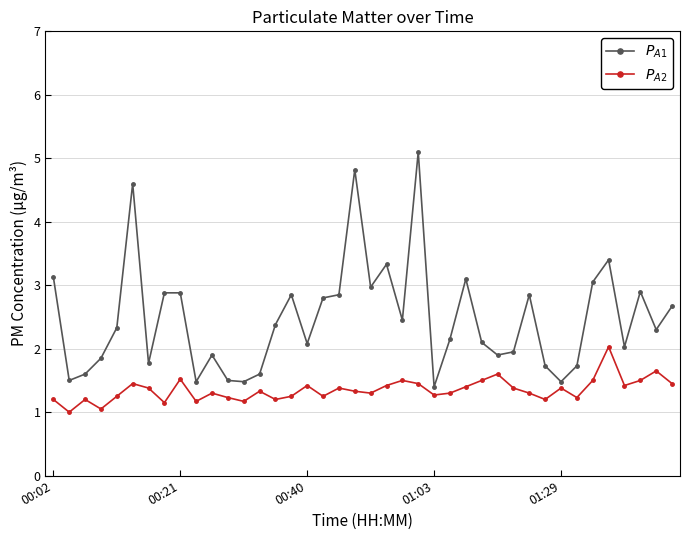

What is the minimum value shown in the chart?

1.0